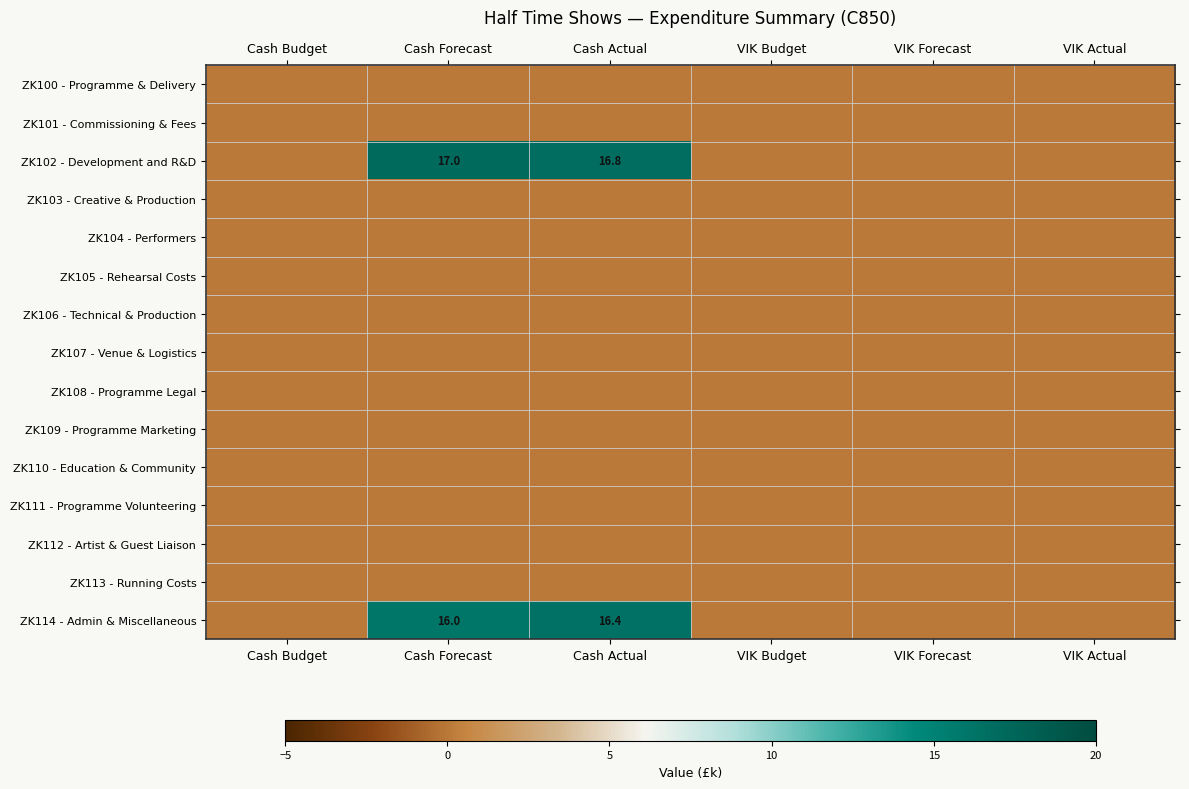

Rank the categories by ZK102 - Development and R&D value from lowest to highest.

Cash Budget, VIK Budget, VIK Forecast, VIK Actual, Cash Actual, Cash Forecast